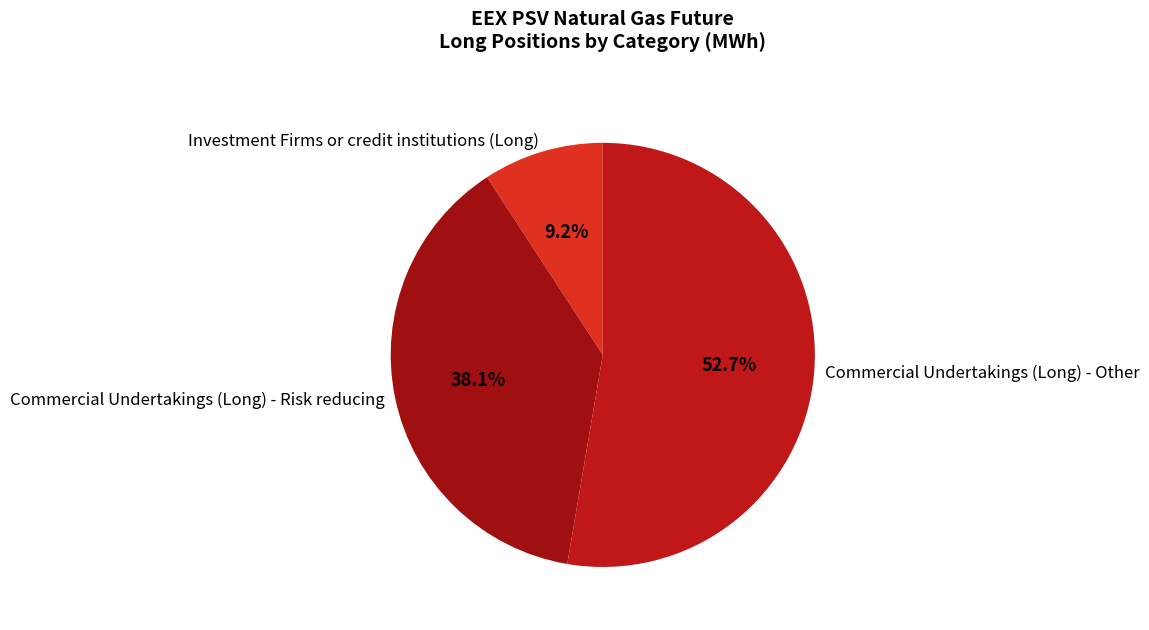

Do Commercial Undertakings (Long) - Risk reducing and Investment Firms or credit institutions (Long) together represent more than half of the pie?

No